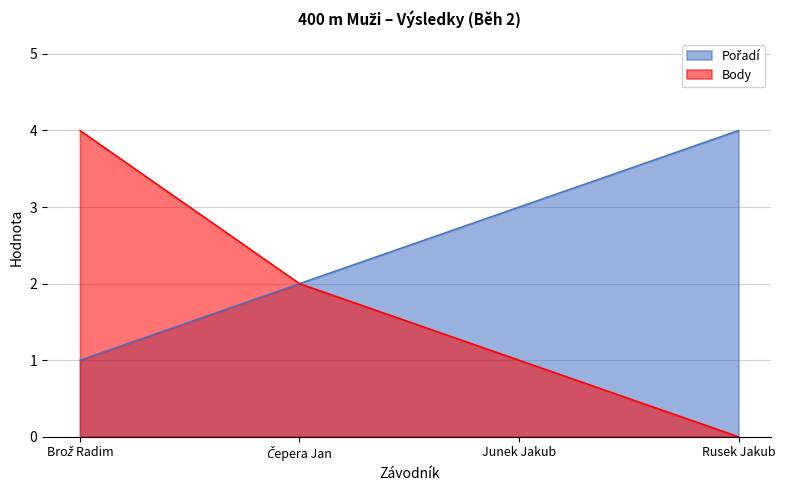

The Body series shows 2 at Čepera Jan. True or false?

True